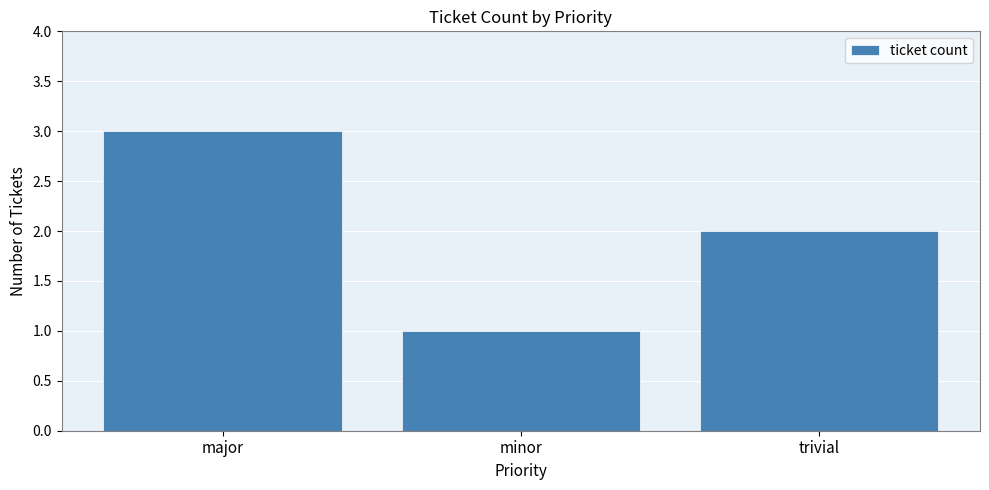

What is the change in value from major to trivial?

-1